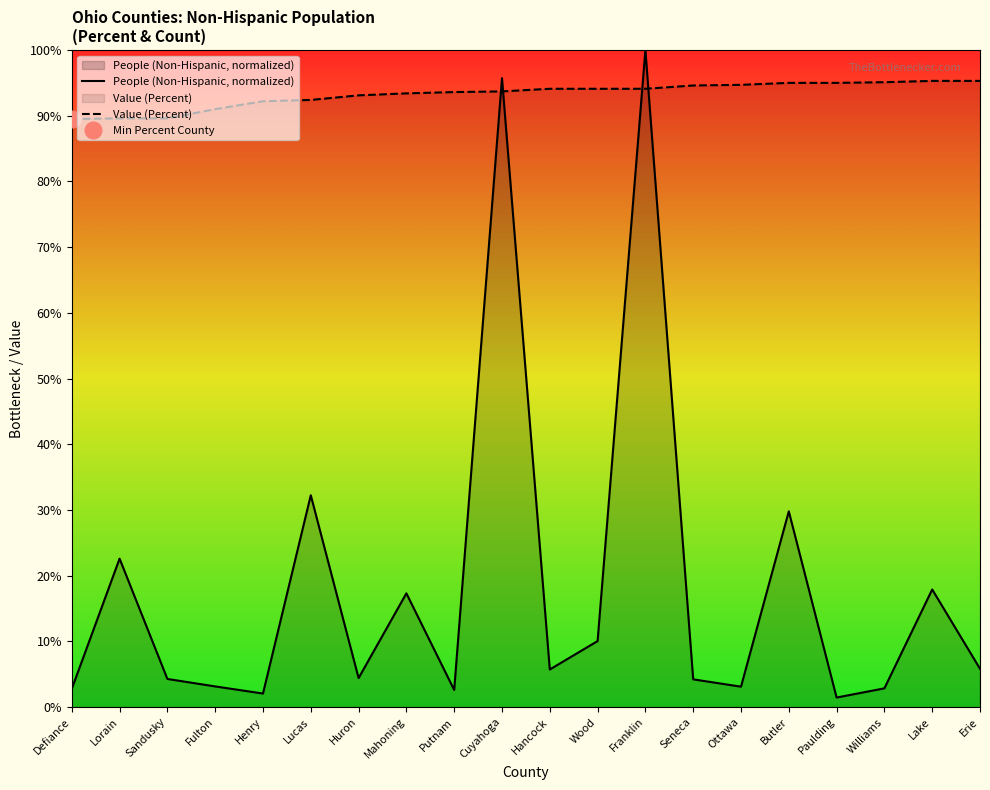

How many intersections are there between People (Non-Hispanic, normalized) and Value (Percent)?

4